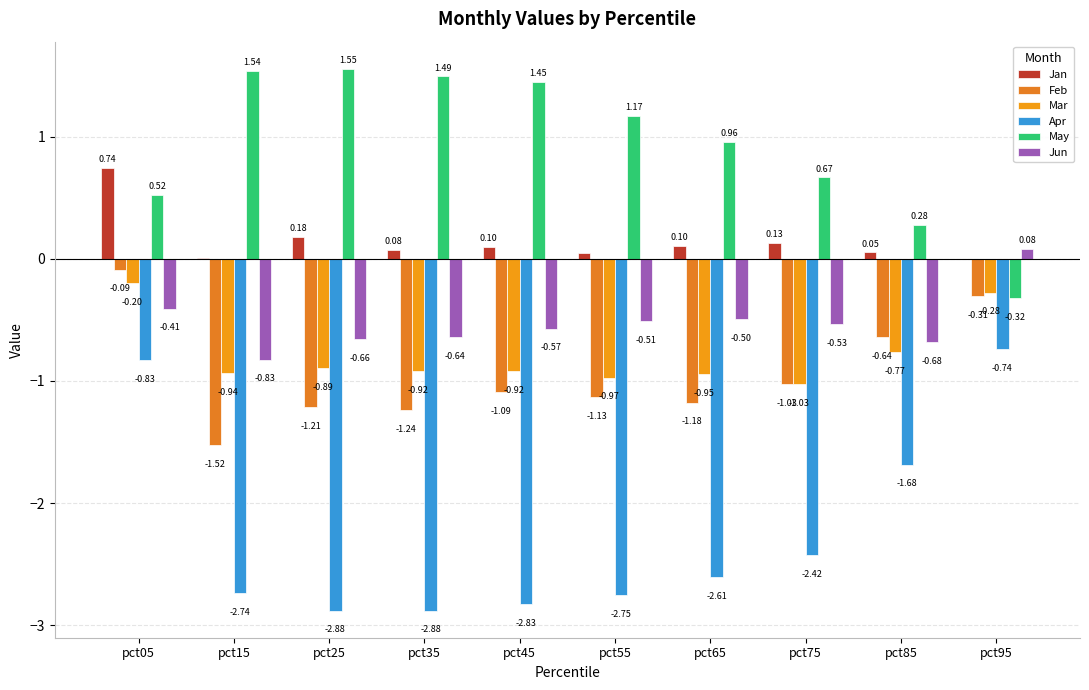

Reading left to right, what are all the values shown in this chart?

Jan: 0.7	0.0	0.2	0.1	0.1	0.0	0.1	0.1	0.1	-0.0
Feb: -0.1	-1.5	-1.2	-1.2	-1.1	-1.1	-1.2	-1.0	-0.6	-0.3
Mar: -0.2	-0.9	-0.9	-0.9	-0.9	-1.0	-0.9	-1.0	-0.8	-0.3
Apr: -0.8	-2.7	-2.9	-2.9	-2.8	-2.8	-2.6	-2.4	-1.7	-0.7
May: 0.5	1.5	1.6	1.5	1.4	1.2	1.0	0.7	0.3	-0.3
Jun: -0.4	-0.8	-0.7	-0.6	-0.6	-0.5	-0.5	-0.5	-0.7	0.1